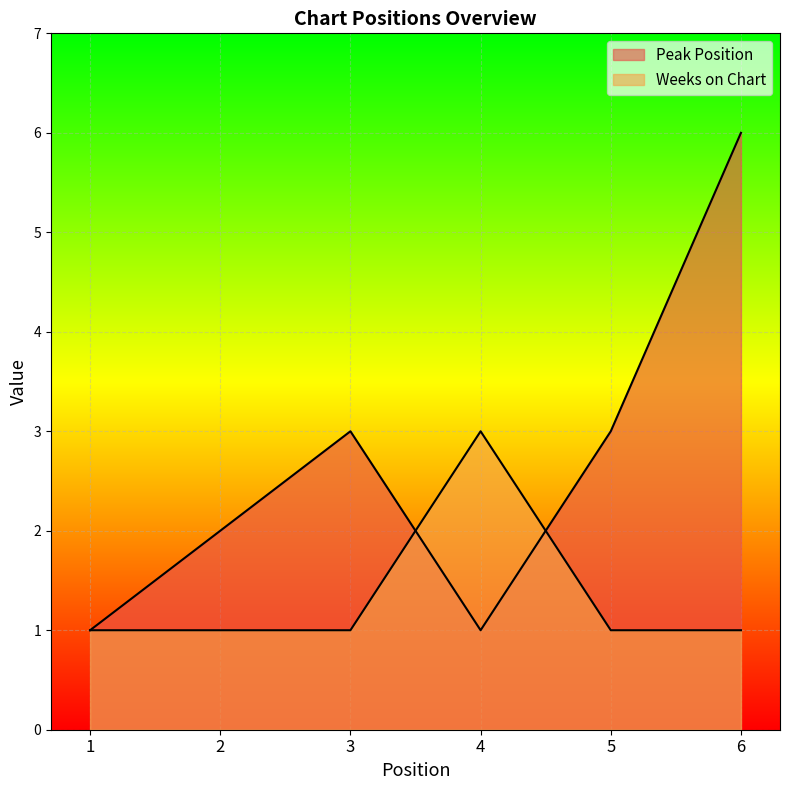

The value of Weeks on Chart at 1 is 1. True or false?

True